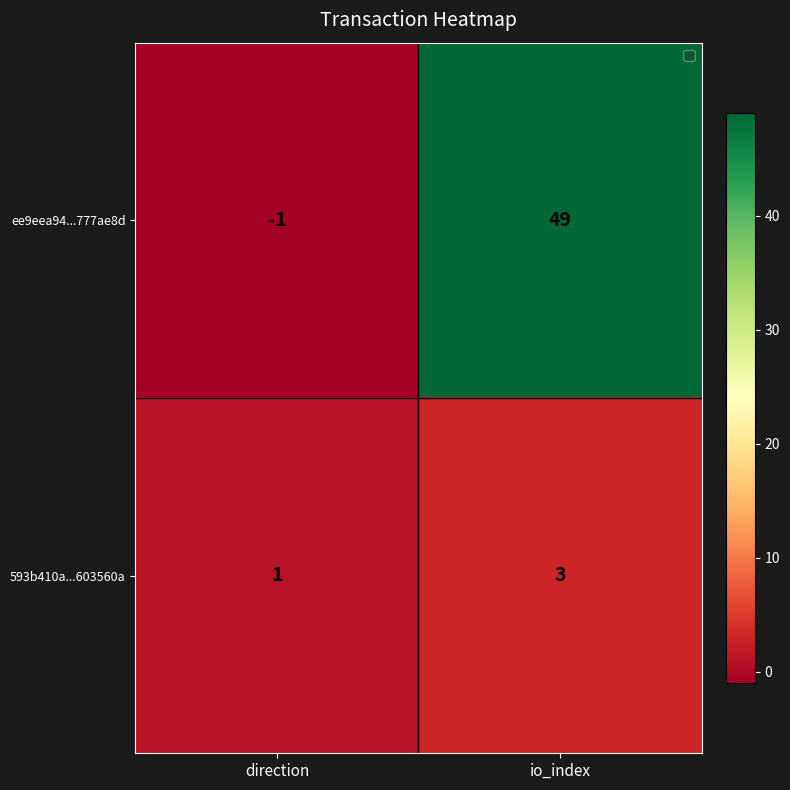

Reading left to right, what are all the values shown in this chart?

ee9eea94...777ae8d: direction=-1	io_index=49
593b410a...603560a: direction=1	io_index=3